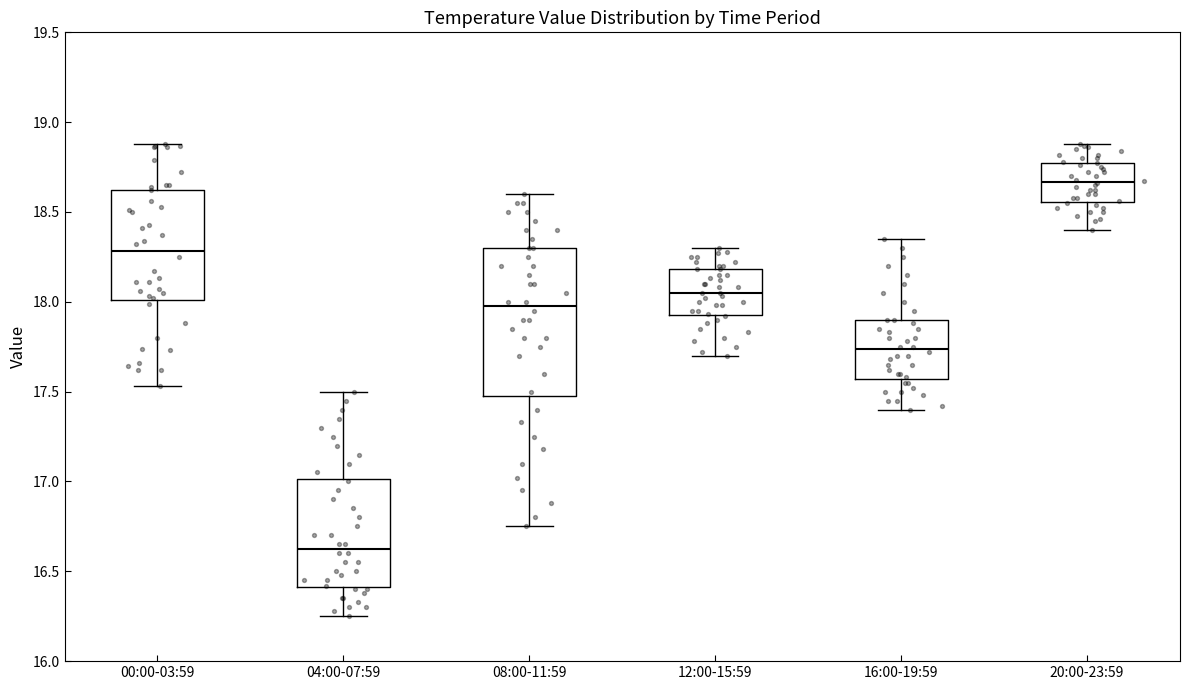

Where is the lower edge of the box for 08:00-11:59 on the y-axis? The values are not printed on the chart, so give them approximately, as read against the axis.

17.50